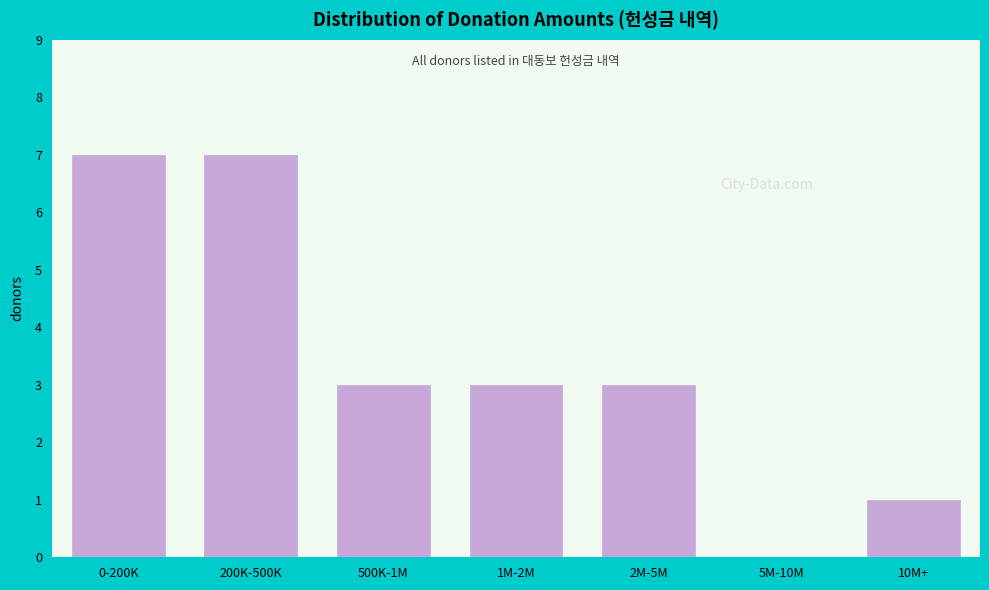

Reading left to right, extract all data points from this chart.

0-200K=7	200K-500K=7	500K-1M=3	1M-2M=3	2M-5M=3	5M-10M=0	10M+=1